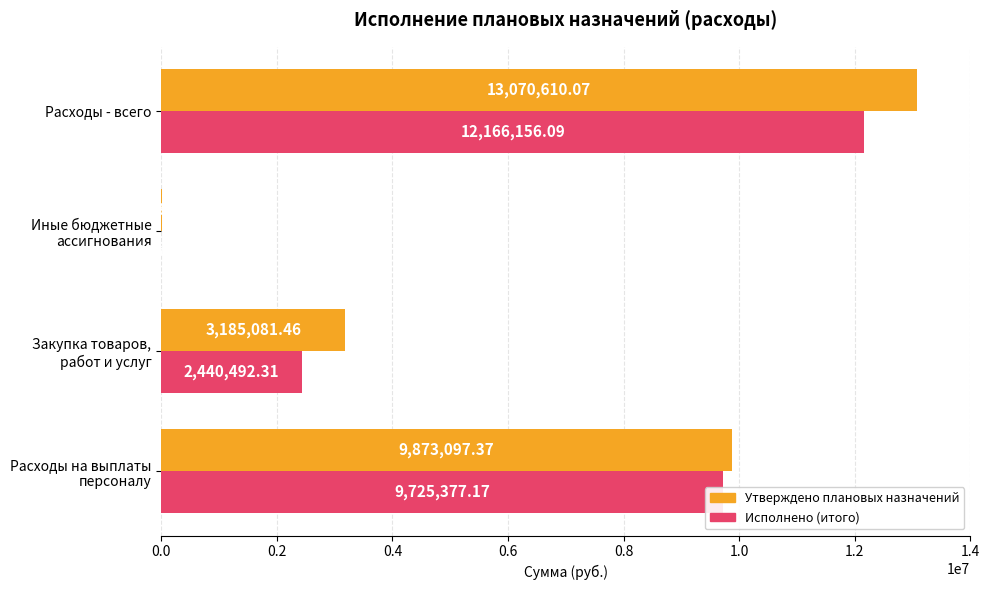

At which category is the sum across all series the highest?

Расходы - всего